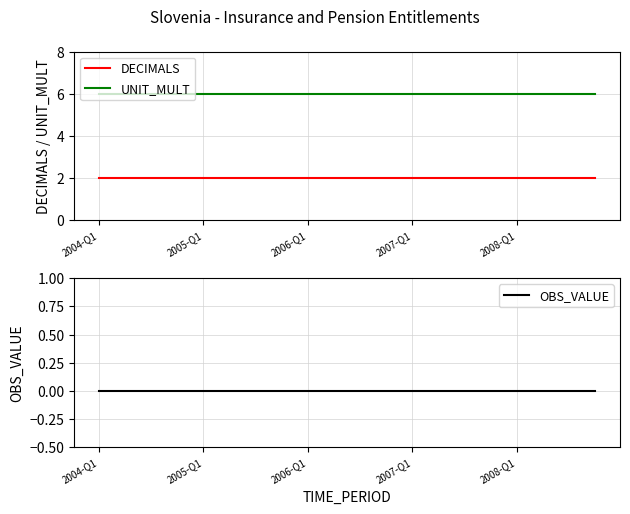

True or false: DECIMALS has a value of 1 at 2006-Q1.

False